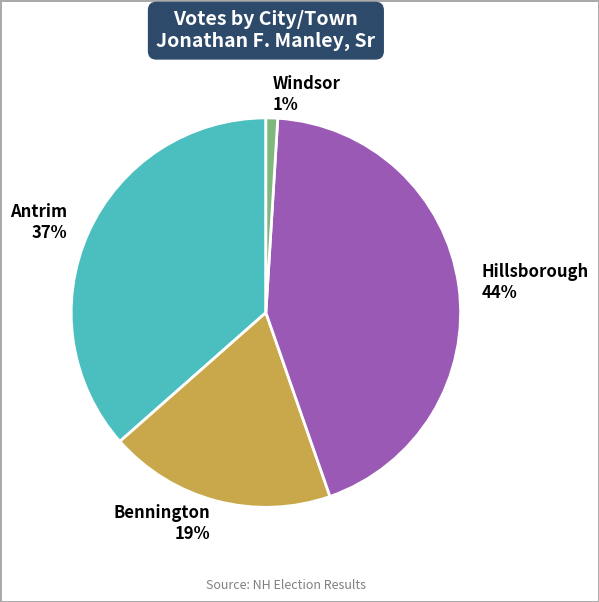

Which category has the smallest portion of the pie?

Windsor